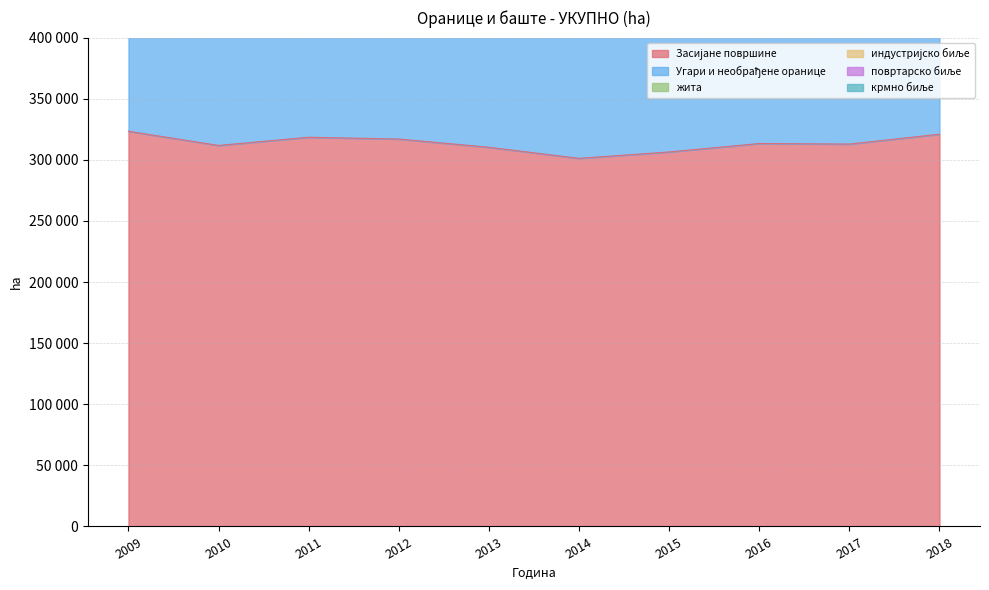

What is the difference between the maximum and minimum values in the крмно биље series?

7126